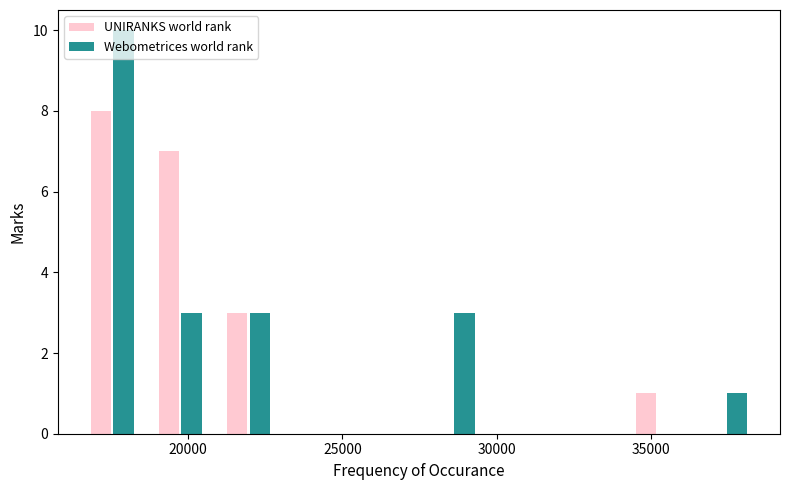

What is the height of the Webometrices world rank bar covering 18500 to 21000 on the x-axis? Neither the bar edges nor the heights are printed on the chart, so give them approximately, as read against the axes.

3